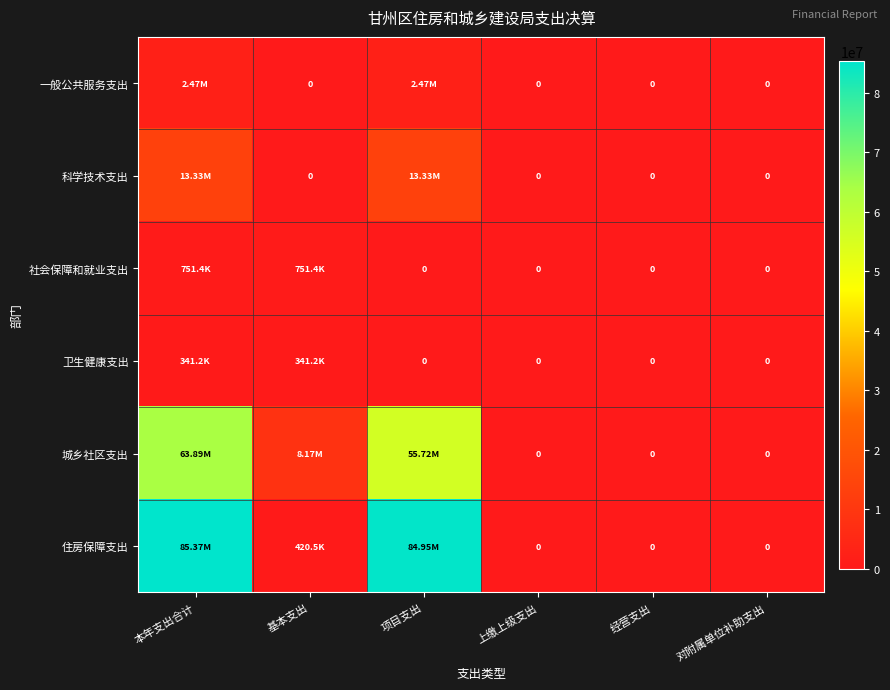

What is the greatest value displayed?

85369335.5